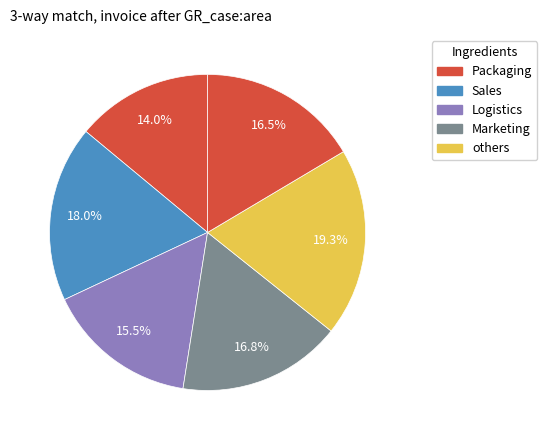

Count the number of slices in the pie.

6